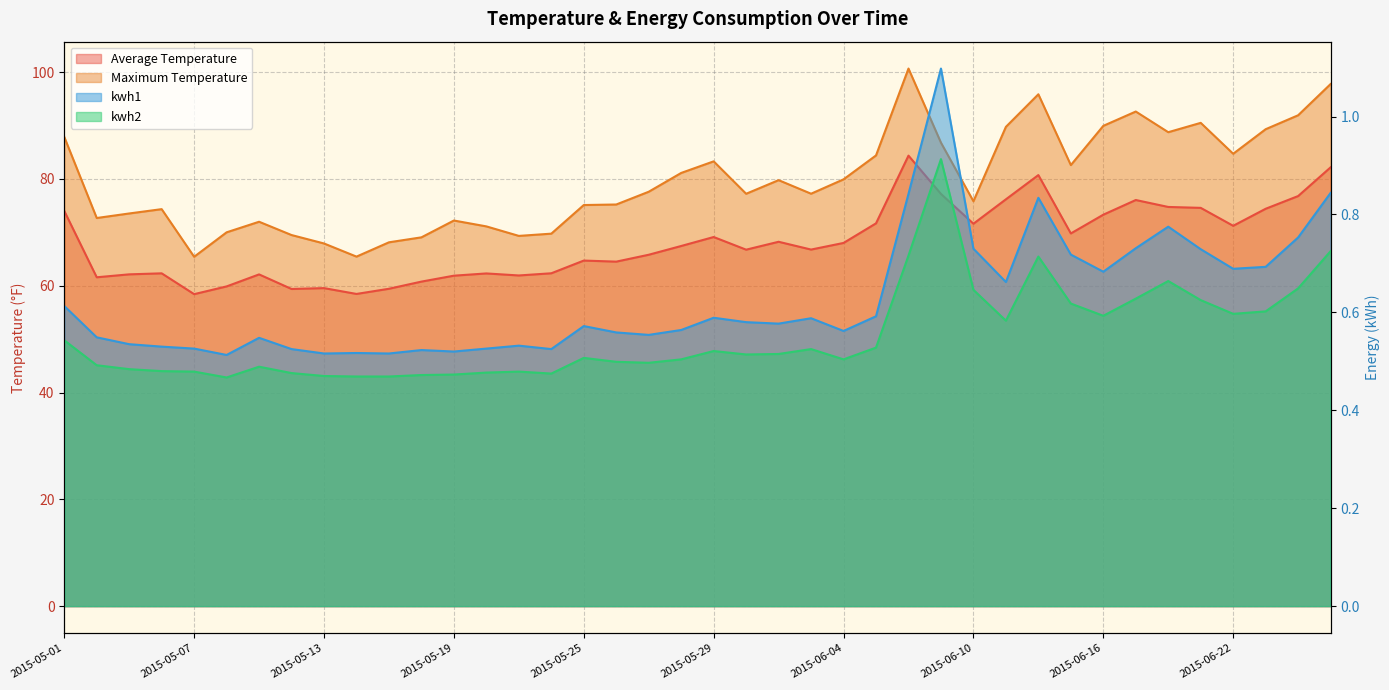

Reading left to right, transcribe all the data shown in this chart.

Average Temperature: 2015-05-01=74.0	2015-05-04=61.6	2015-05-05=62.1	2015-05-06=62.3	2015-05-07=58.4	2015-05-08=59.9	2015-05-11=62.1	2015-05-12=59.4	2015-05-13=59.5	2015-05-14=58.5	2015-05-15=59.4	2015-05-18=60.8	2015-05-19=61.9	2015-05-20=62.3	2015-05-21=61.9	2015-05-22=62.3	2015-05-25=64.7	2015-05-26=64.5	2015-05-27=65.8	2015-05-28=67.4	2015-05-29=69.1	2015-06-01=66.8	2015-06-02=68.2	2015-06-03=66.8	2015-06-04=68.0	2015-06-05=71.7	2015-06-08=84.4	2015-06-09=77.2	2015-06-10=71.6	2015-06-11=76.2	2015-06-12=80.7	2015-06-15=69.8	2015-06-16=73.3	2015-06-17=76.0	2015-06-18=74.8	2015-06-19=74.6	2015-06-22=71.2	2015-06-23=74.4	2015-06-24=76.8	2015-06-25=82.2
Maximum Temperature: 2015-05-01=87.9	2015-05-04=72.7	2015-05-05=73.5	2015-05-06=74.3	2015-05-07=65.4	2015-05-08=70.0	2015-05-11=72.0	2015-05-12=69.5	2015-05-13=67.9	2015-05-14=65.5	2015-05-15=68.1	2015-05-18=69.1	2015-05-19=72.2	2015-05-20=71.1	2015-05-21=69.3	2015-05-22=69.8	2015-05-25=75.1	2015-05-26=75.2	2015-05-27=77.6	2015-05-28=81.1	2015-05-29=83.3	2015-06-01=77.2	2015-06-02=79.8	2015-06-03=77.2	2015-06-04=79.9	2015-06-05=84.4	2015-06-08=100.7	2015-06-09=86.8	2015-06-10=75.8	2015-06-11=89.8	2015-06-12=95.8	2015-06-15=82.6	2015-06-16=89.9	2015-06-17=92.6	2015-06-18=88.8	2015-06-19=90.5	2015-06-22=84.7	2015-06-23=89.3	2015-06-24=91.9	2015-06-25=97.8
kwh1: 2015-05-01=0.6	2015-05-04=0.5	2015-05-05=0.5	2015-05-06=0.5	2015-05-07=0.5	2015-05-08=0.5	2015-05-11=0.5	2015-05-12=0.5	2015-05-13=0.5	2015-05-14=0.5	2015-05-15=0.5	2015-05-18=0.5	2015-05-19=0.5	2015-05-20=0.5	2015-05-21=0.5	2015-05-22=0.5	2015-05-25=0.6	2015-05-26=0.6	2015-05-27=0.6	2015-05-28=0.6	2015-05-29=0.6	2015-06-01=0.6	2015-06-02=0.6	2015-06-03=0.6	2015-06-04=0.6	2015-06-05=0.6	2015-06-08=0.8	2015-06-09=1.1	2015-06-10=0.7	2015-06-11=0.7	2015-06-12=0.8	2015-06-15=0.7	2015-06-16=0.7	2015-06-17=0.7	2015-06-18=0.8	2015-06-19=0.7	2015-06-22=0.7	2015-06-23=0.7	2015-06-24=0.8	2015-06-25=0.8
kwh2: 2015-05-01=0.5	2015-05-04=0.5	2015-05-05=0.5	2015-05-06=0.5	2015-05-07=0.5	2015-05-08=0.5	2015-05-11=0.5	2015-05-12=0.5	2015-05-13=0.5	2015-05-14=0.5	2015-05-15=0.5	2015-05-18=0.5	2015-05-19=0.5	2015-05-20=0.5	2015-05-21=0.5	2015-05-22=0.5	2015-05-25=0.5	2015-05-26=0.5	2015-05-27=0.5	2015-05-28=0.5	2015-05-29=0.5	2015-06-01=0.5	2015-06-02=0.5	2015-06-03=0.5	2015-06-04=0.5	2015-06-05=0.5	2015-06-08=0.7	2015-06-09=0.9	2015-06-10=0.6	2015-06-11=0.6	2015-06-12=0.7	2015-06-15=0.6	2015-06-16=0.6	2015-06-17=0.6	2015-06-18=0.7	2015-06-19=0.6	2015-06-22=0.6	2015-06-23=0.6	2015-06-24=0.6	2015-06-25=0.7